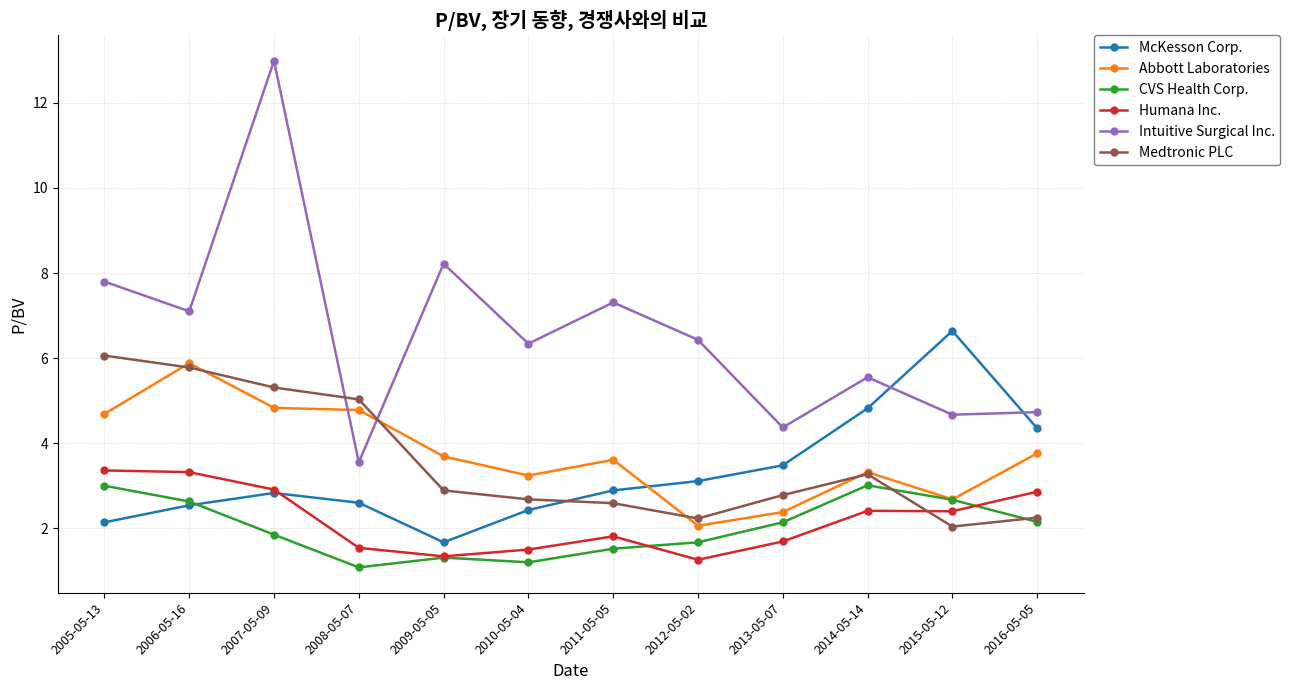

What is the minimum value shown in the chart?

1.1